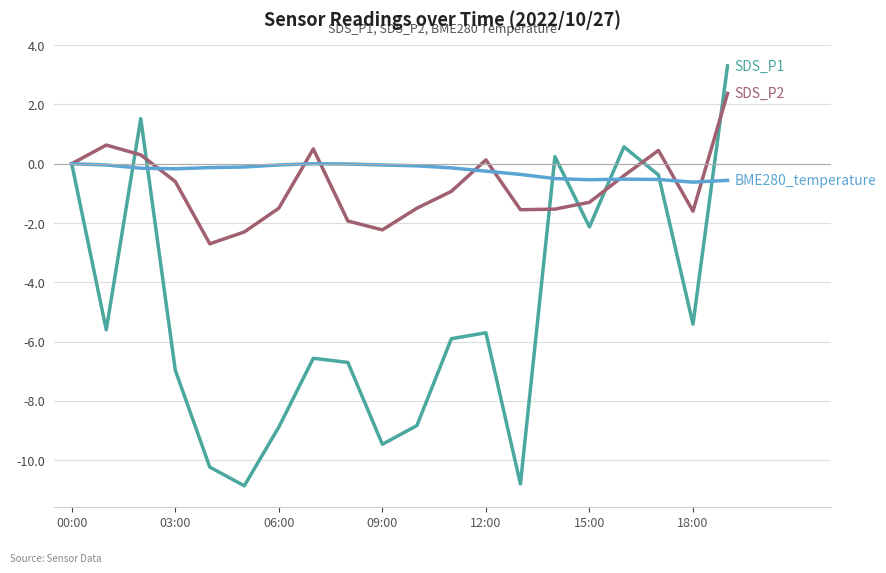

What is the smallest value displayed?

-10.9